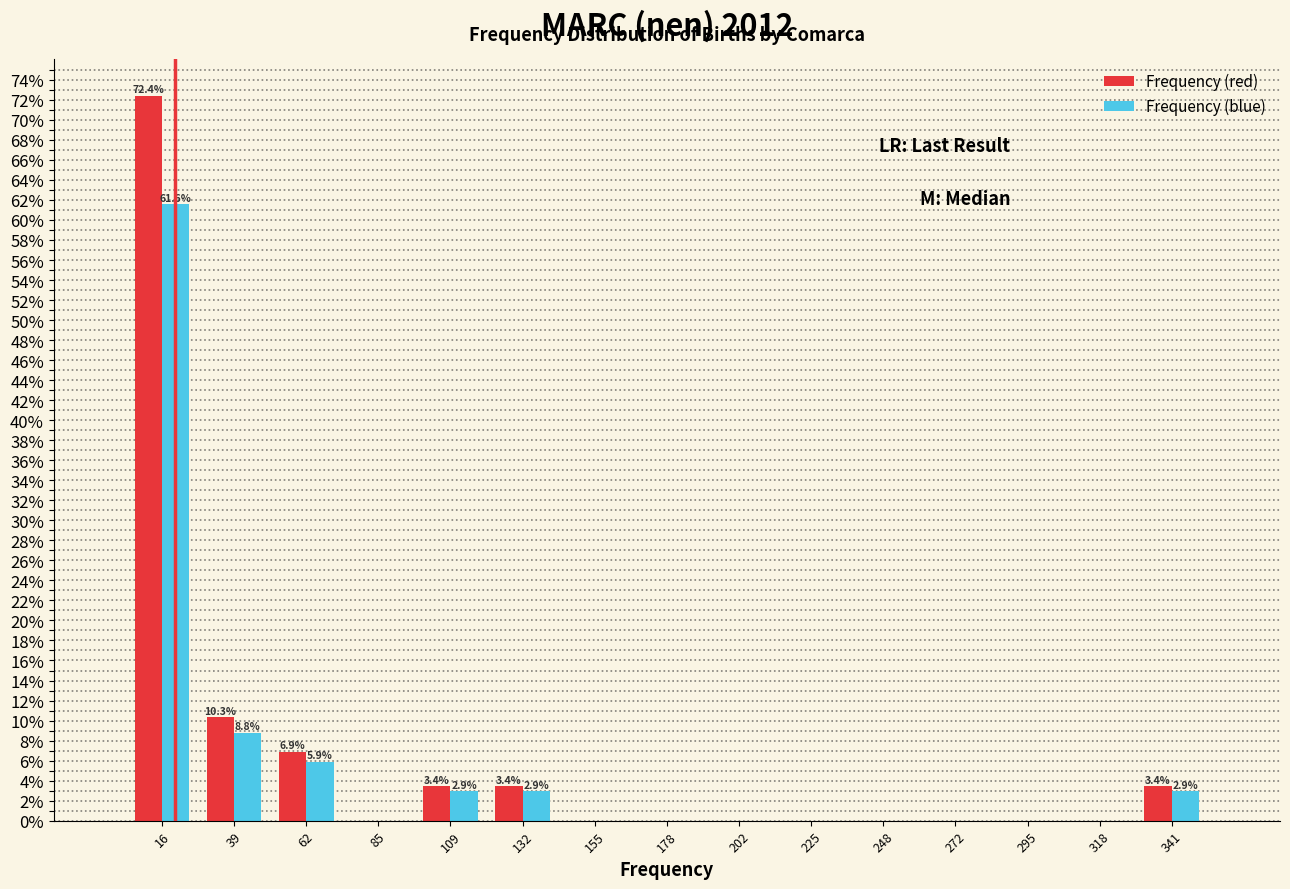

In the Frequency (red) series, which range on the x-axis has the tallest bar?

5 to 25